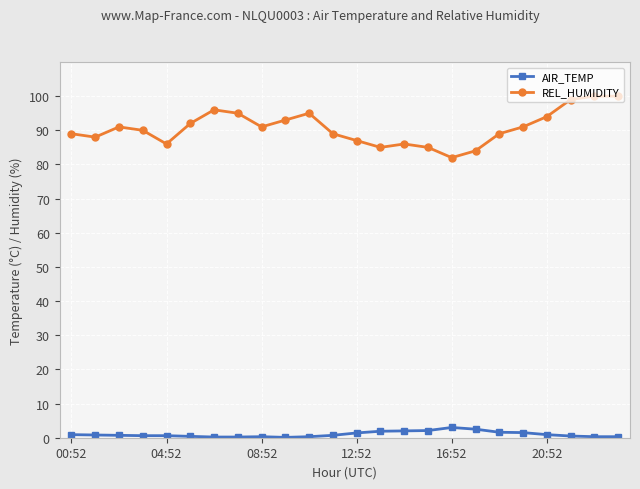

At how many categories does at least one series exceed 22?

24